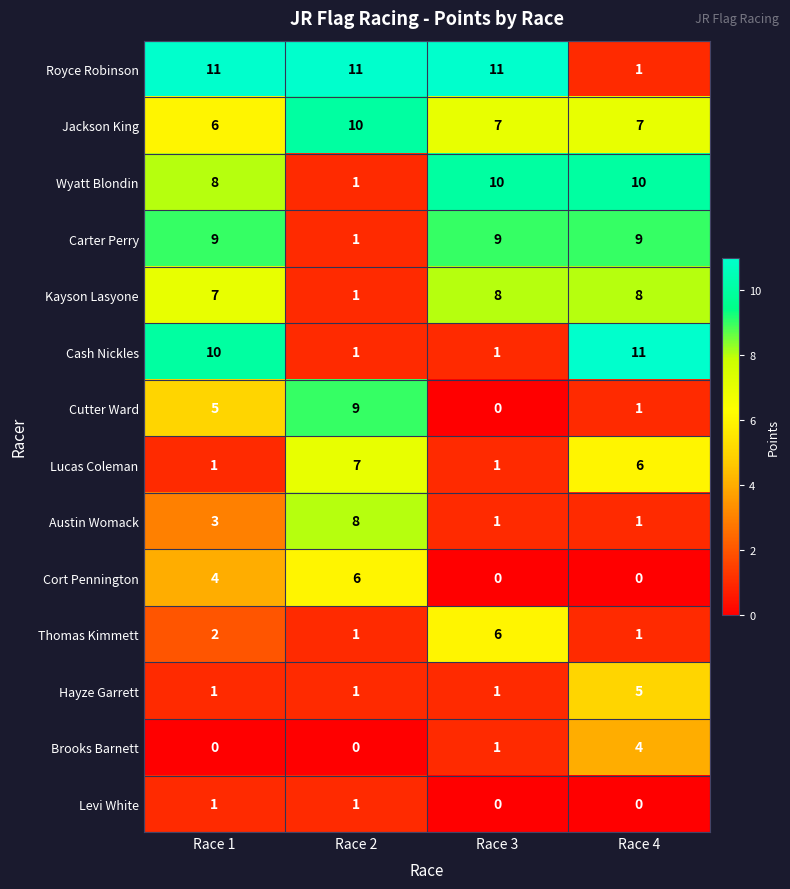

What is the spread (max minus min) of values at Race 2?

11